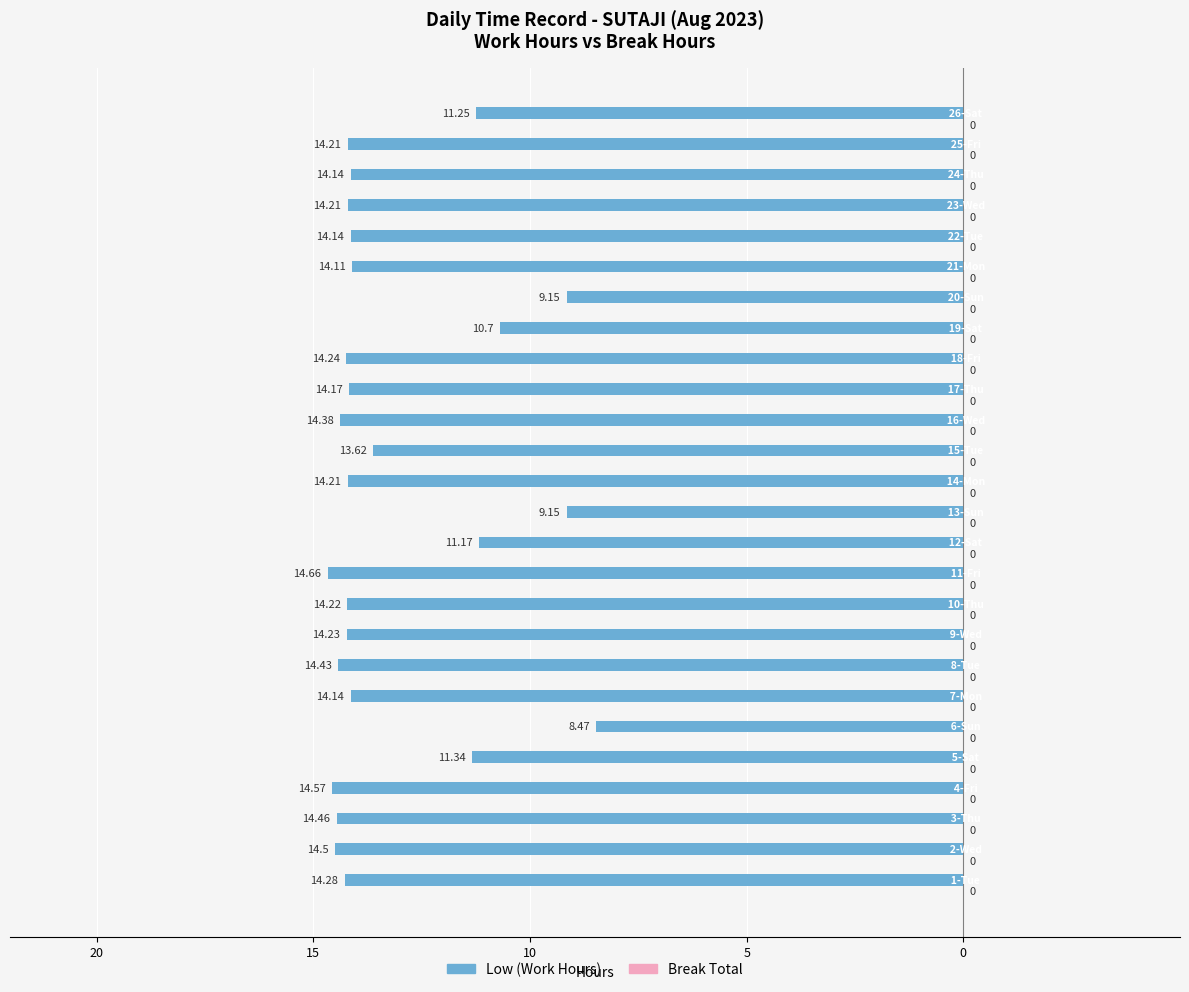

Are the bars horizontal?

Yes